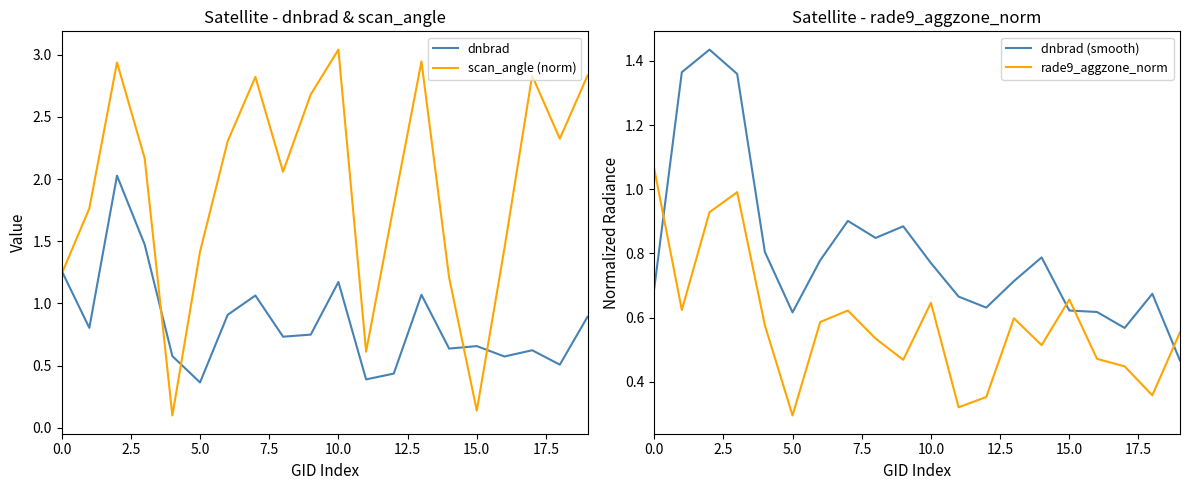

Is the value of scan_angle (norm) at 17 greater than the value of dnbrad (smooth) at 11?

Yes